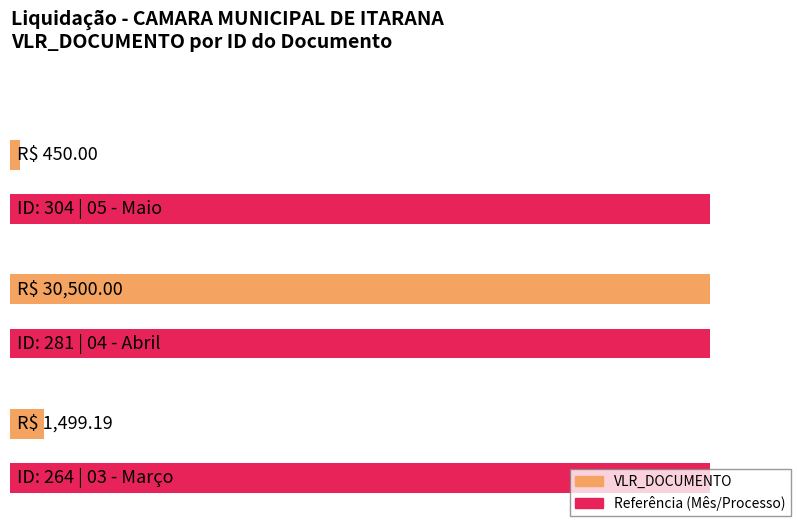

What is the value of the 1st bar from the left?

450.0